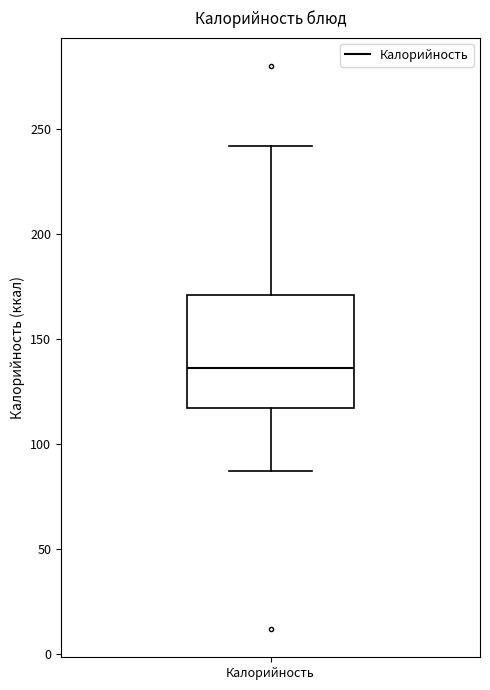

Where does the lower whisker of the box for Калорийность end on the y-axis? The values are not printed on the chart, so give them approximately, as read against the axis.

85